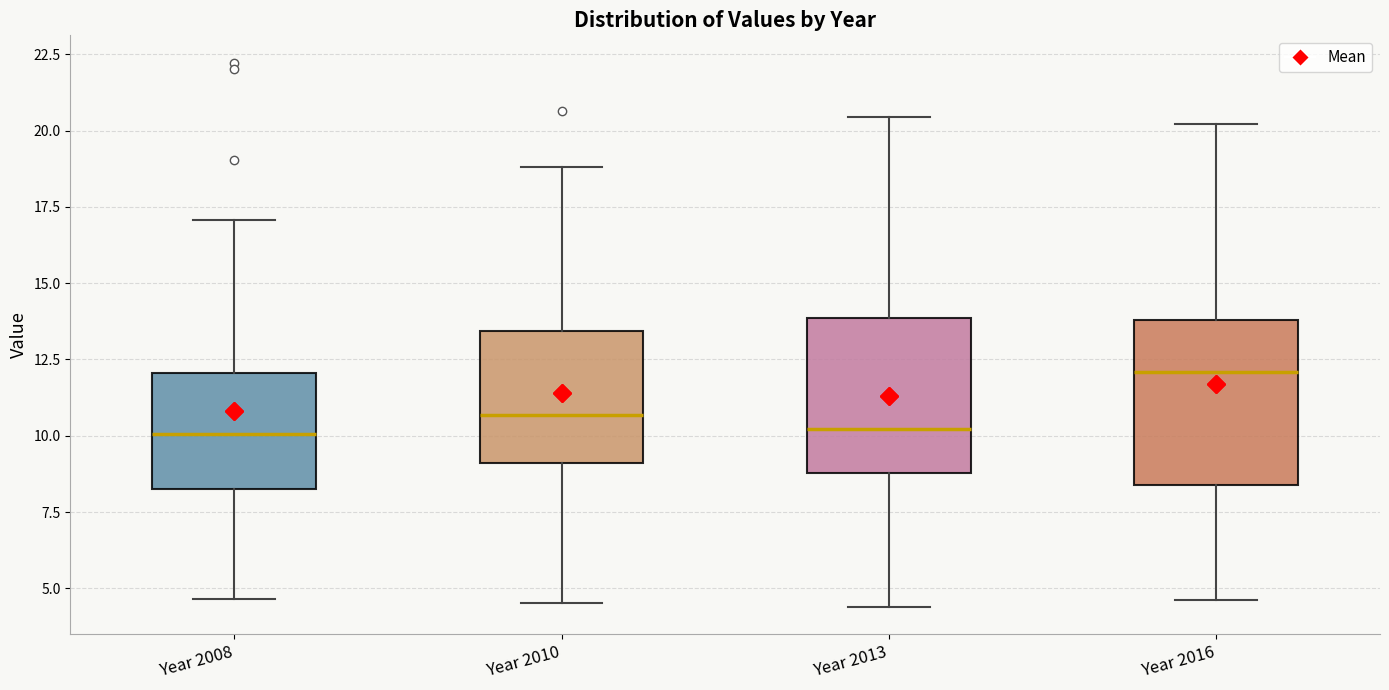

Reading left to right, transcribe this box plot: for each box, give where its median line is, the range the box spans, and where its two whiskers end, as read against the y-axis. The values are not printed on the chart, so give them approximately, as read against the axis.

Year 2008: median 10.0, box 8.5 to 12.0, whiskers 4.5 to 17.0
Year 2010: median 10.5, box 9.0 to 13.5, whiskers 4.5 to 19.0
Year 2013: median 10.0, box 9.0 to 14.0, whiskers 4.5 to 20.5
Year 2016: median 12.0, box 8.5 to 14.0, whiskers 4.5 to 20.0